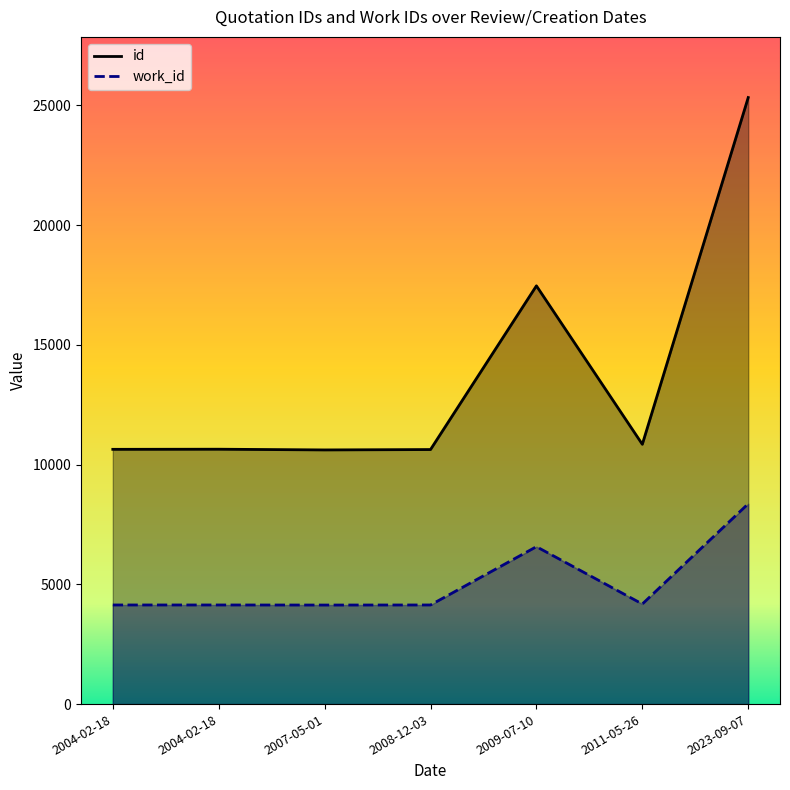

What is the average value of the work_id series?

5095